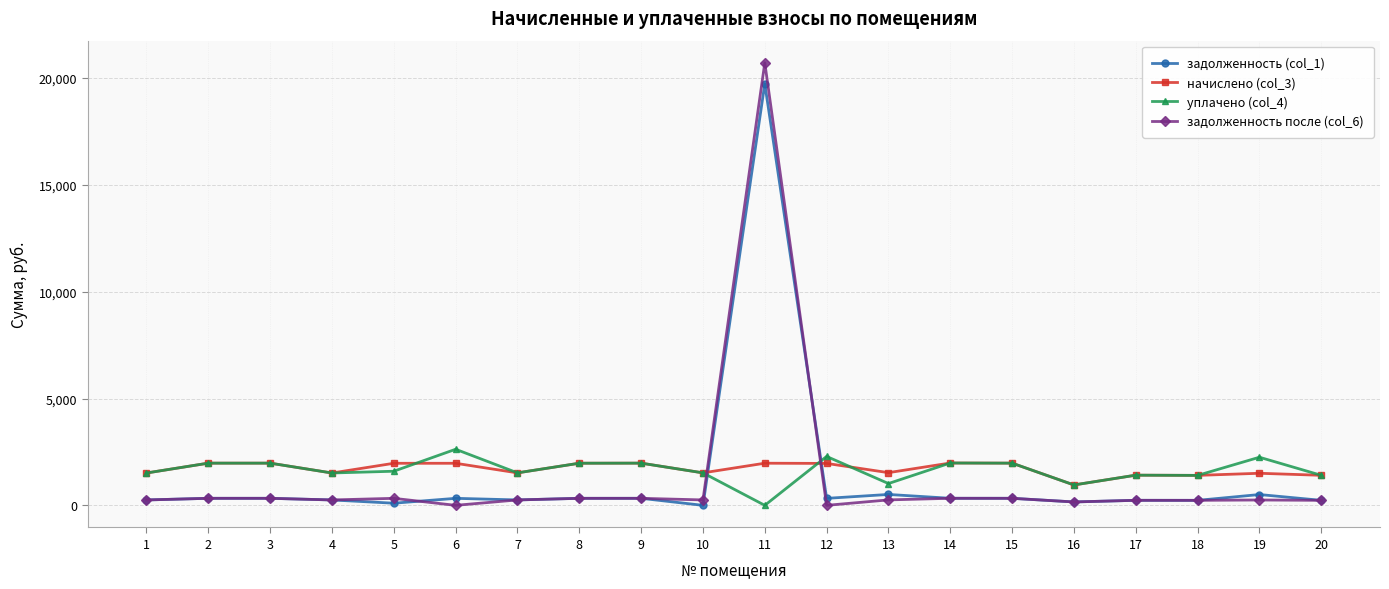

At which category is the sum across all series the highest?

11